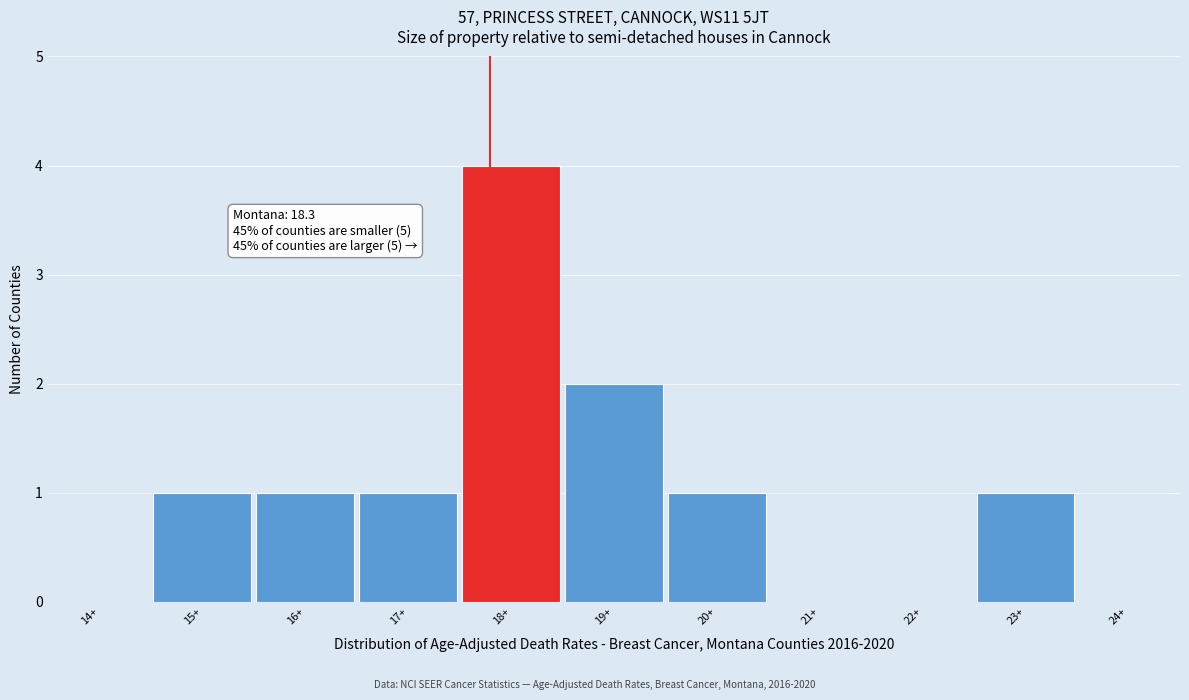

Reading left to right, list all the values displayed in this chart.

14+=0	15+=1	16+=1	17+=1	18+=4	19+=2	20+=1	21+=0	22+=0	23+=1	24+=0